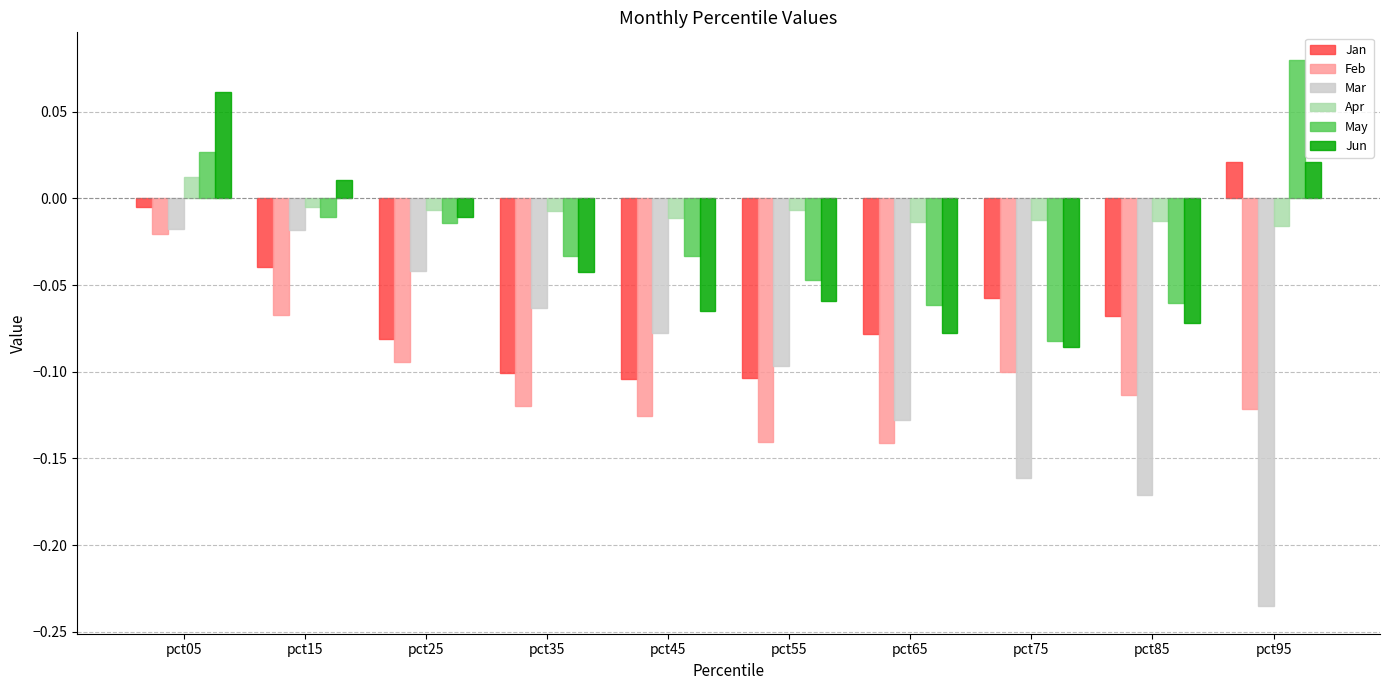

At which category does the chart reach its peak across all series?

pct95